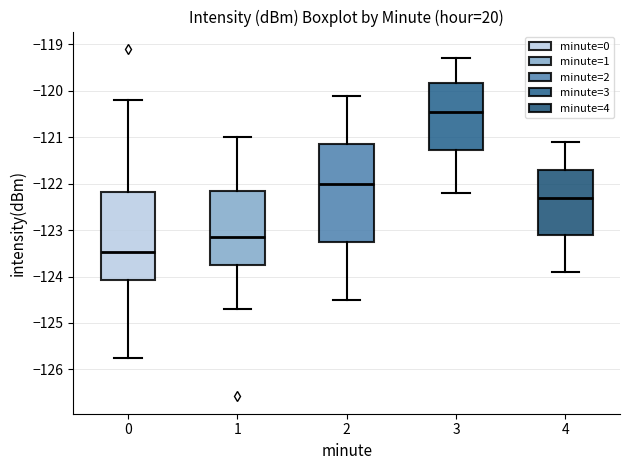

Where is the lower edge of the box at x = 3 on the y-axis? The values are not printed on the chart, so give them approximately, as read against the axis.

-121.3